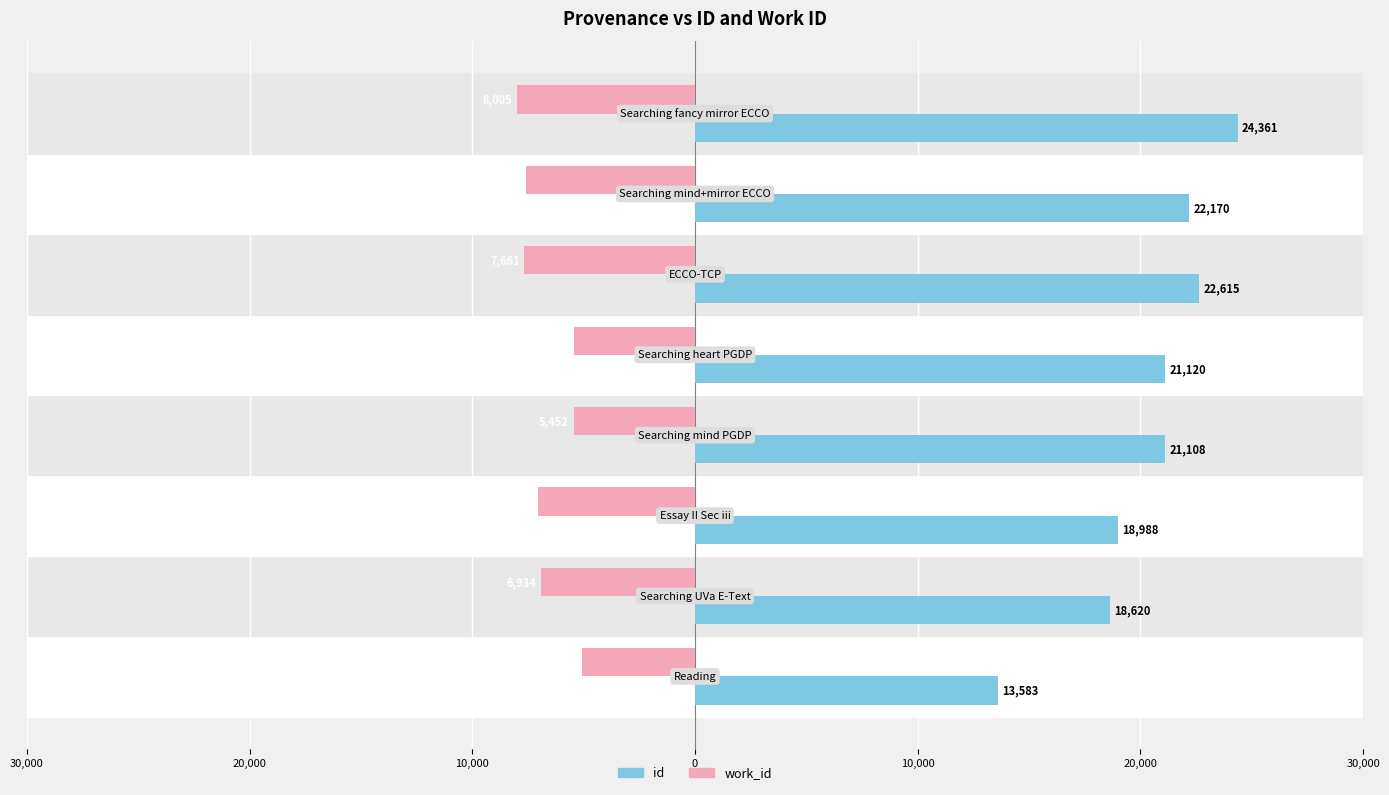

What are all the series names shown in the legend?

id, work_id